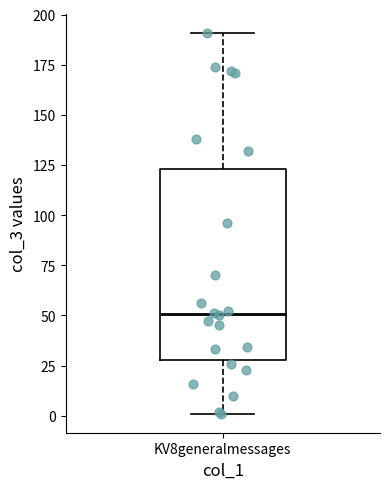

Transcribe this box plot: give where the median line is, the range the box spans, and where the two whiskers end, as read against the y-axis. The values are not printed on the chart, so give them approximately, as read against the axis.

median 50, box 30 to 125, whiskers 0 to 190